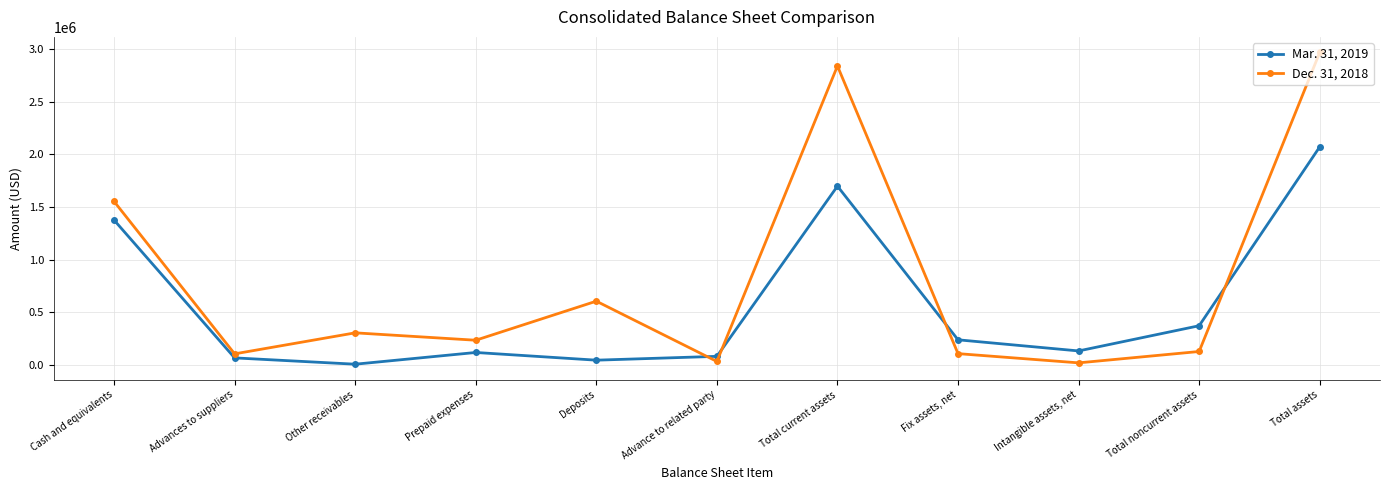

How many times do Mar. 31, 2019 and Dec. 31, 2018 cross each other?

4